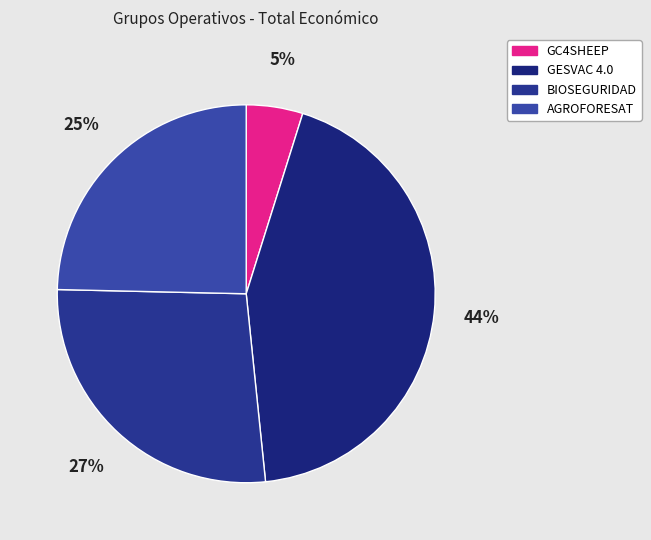

The AGROFORESAT slice represents 25% of the pie. True or false?

True